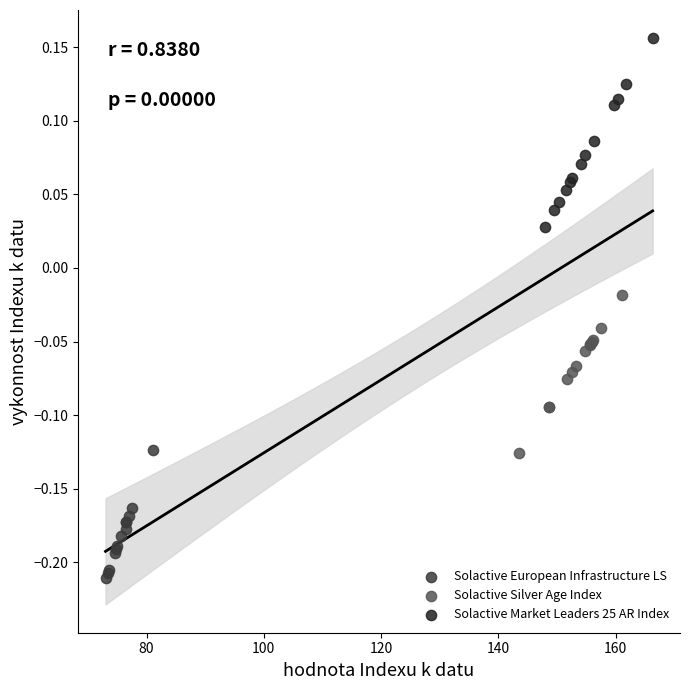

Which series reaches the minimum Y coordinate?

Solactive European Infrastructure LS